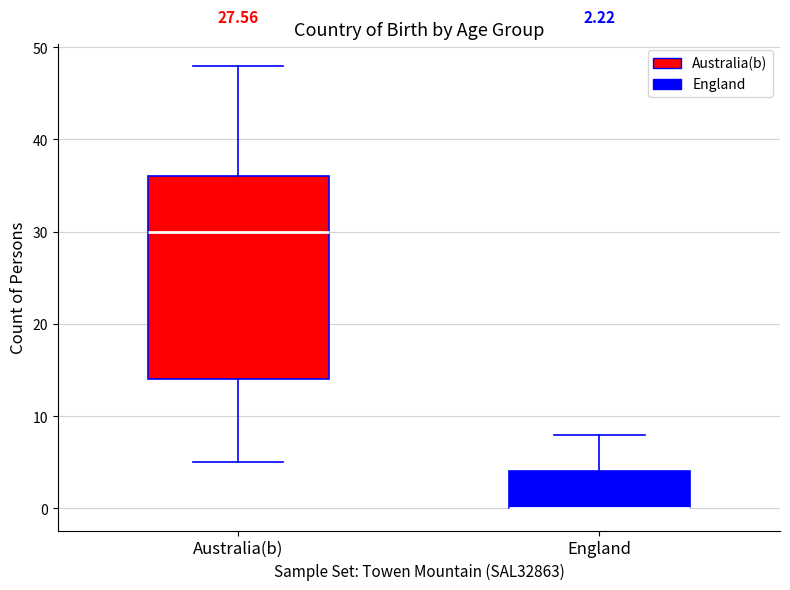

Which box is the tallest, from its lower edge to its upper edge?

Australia(b)